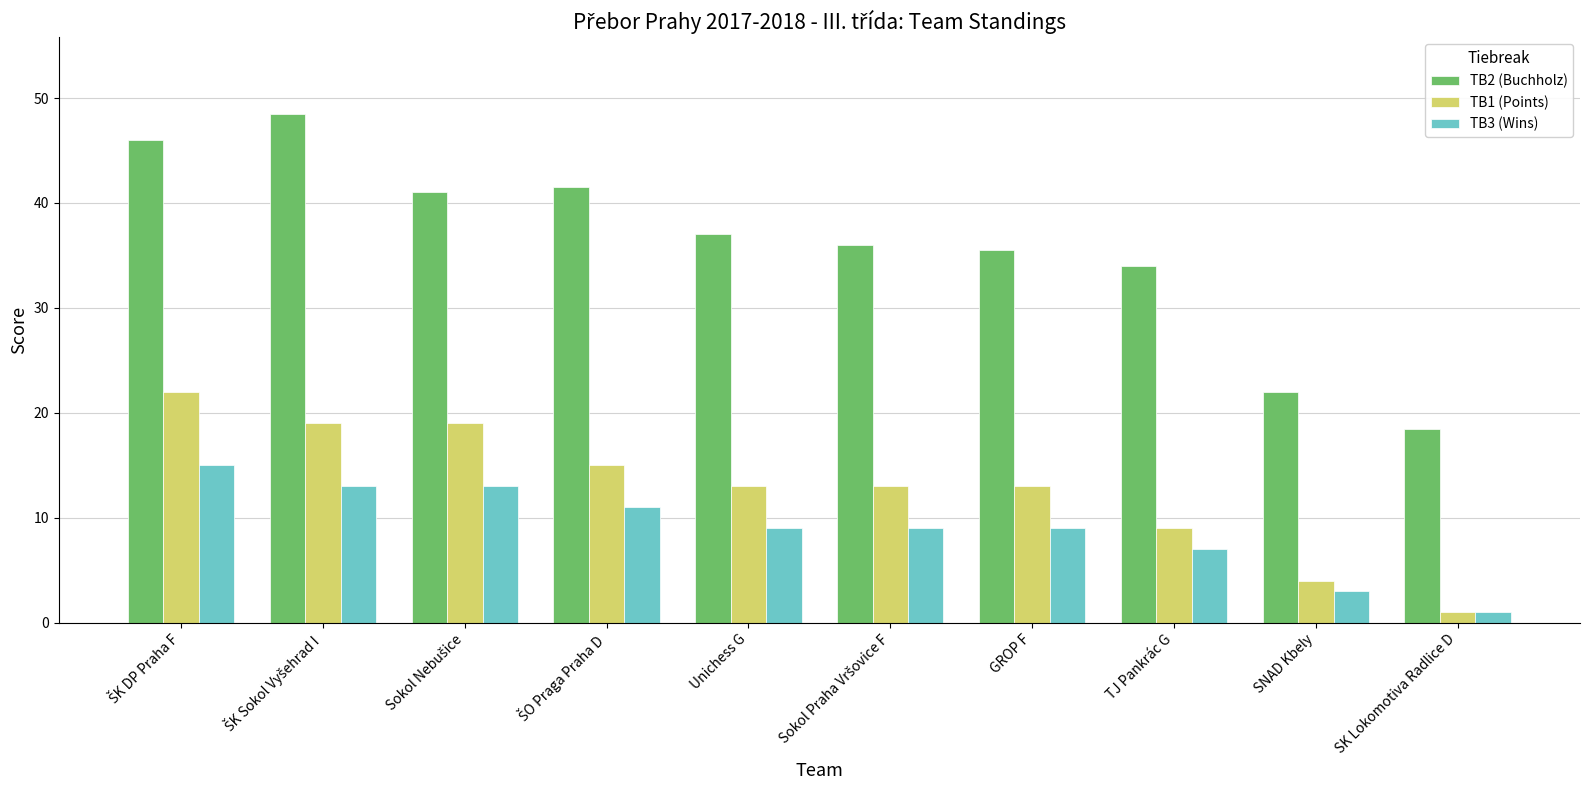

Which series has the largest range (max minus min)?

TB2 (Buchholz)